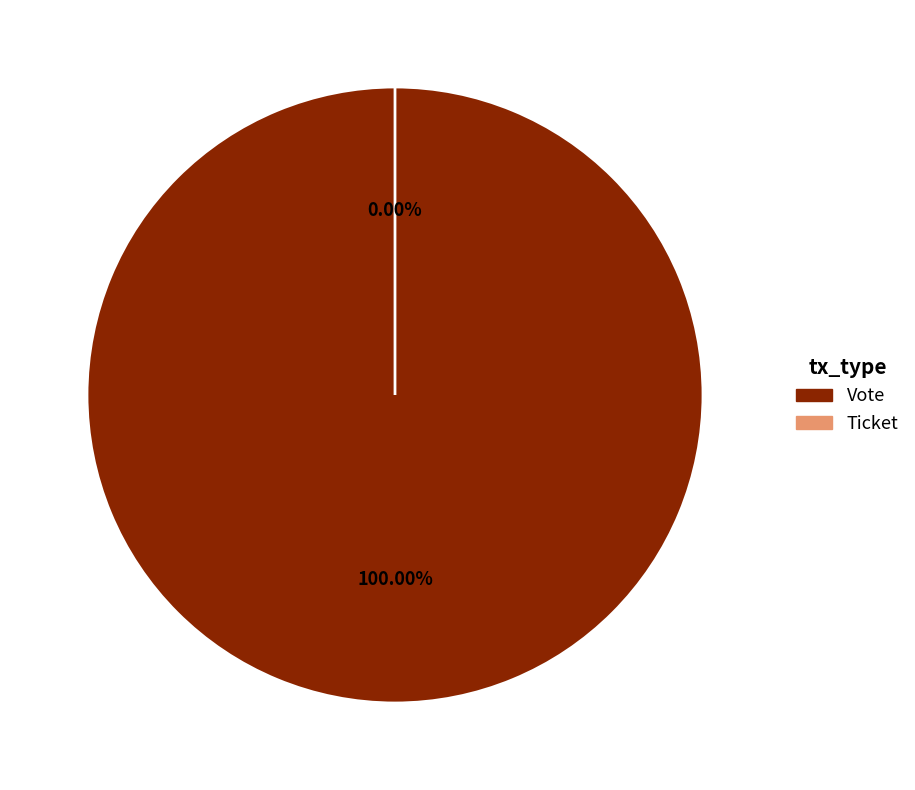

Which category has the smallest portion of the pie?

Ticket